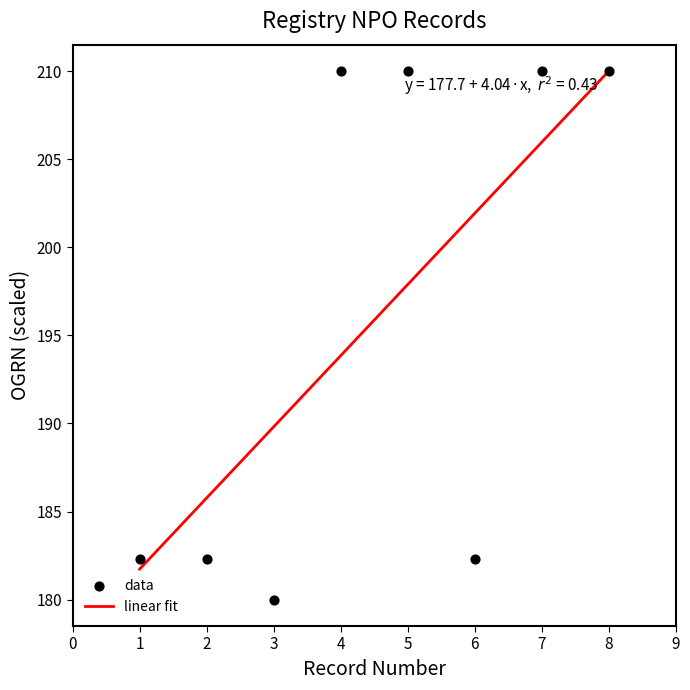

What is the average X value?

4.5